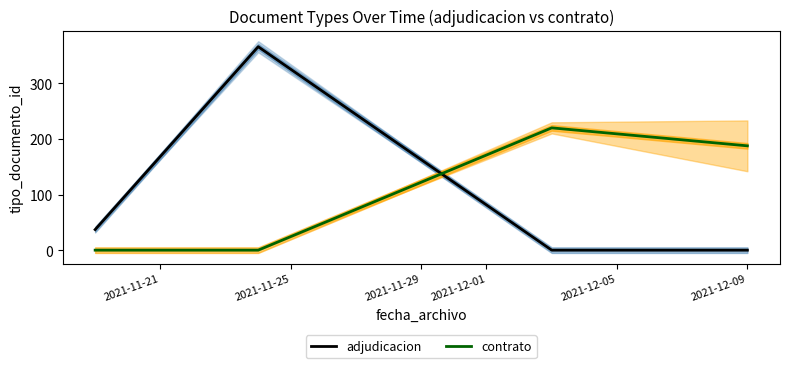

How many distinct data groups are displayed?

2